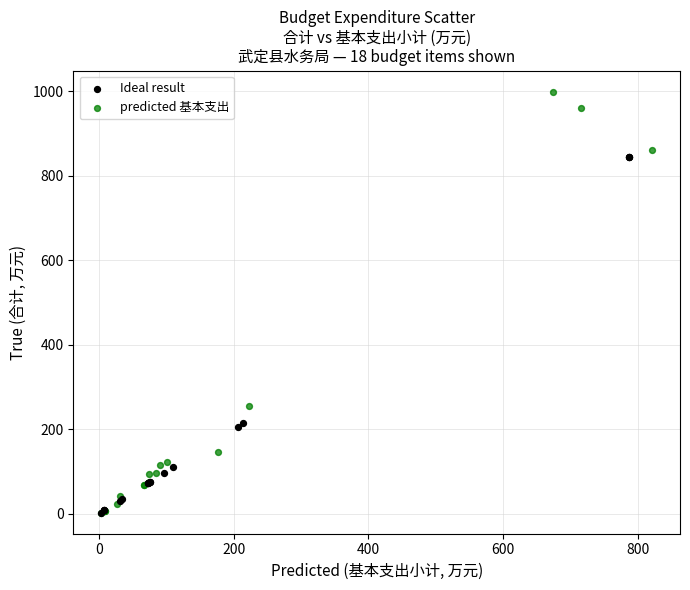

Which series reaches the maximum Y coordinate?

predicted 基本支出